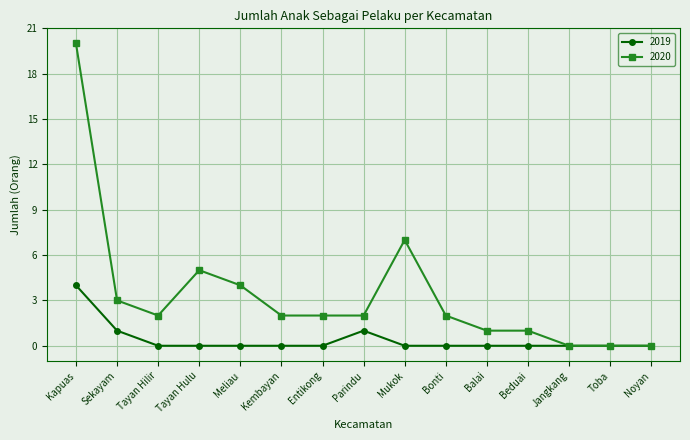

What is the sum of all 2020 values?

51